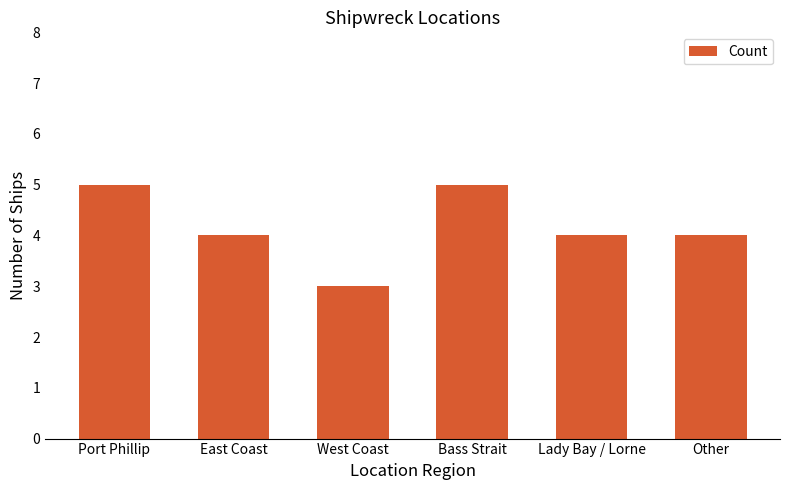

Reading right to left, list all the values displayed in this chart.

Other=4	Lady Bay / Lorne=4	Bass Strait=5	West Coast=3	East Coast=4	Port Phillip=5